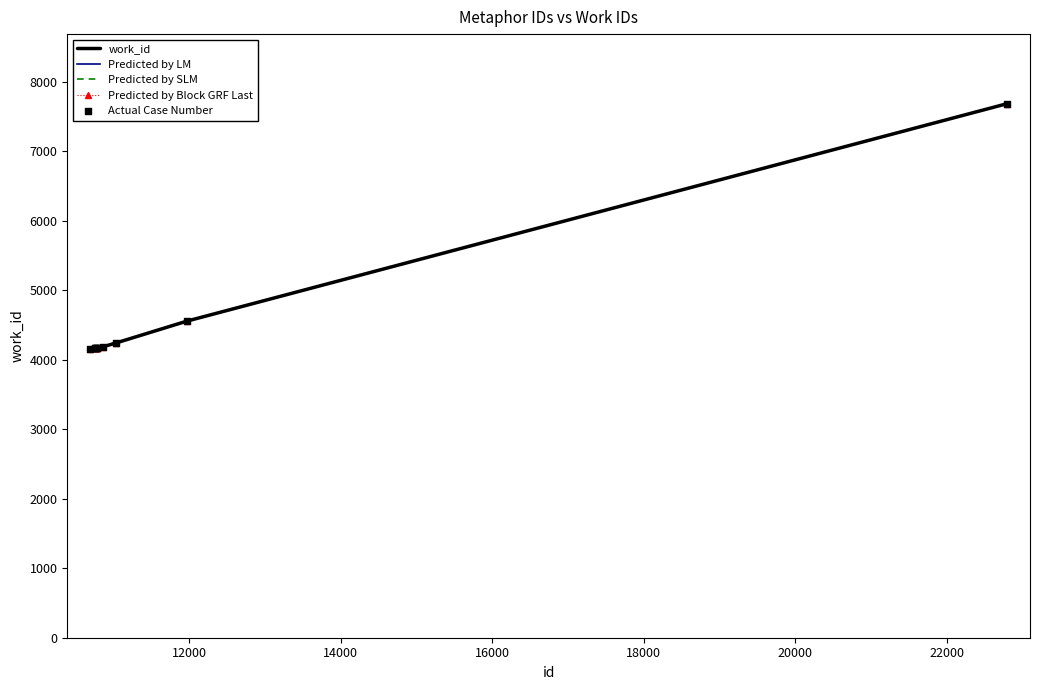

What are all the series names shown in the legend?

work_id, Predicted by LM, Predicted by SLM, Predicted by Block GRF Last, Actual Case Number